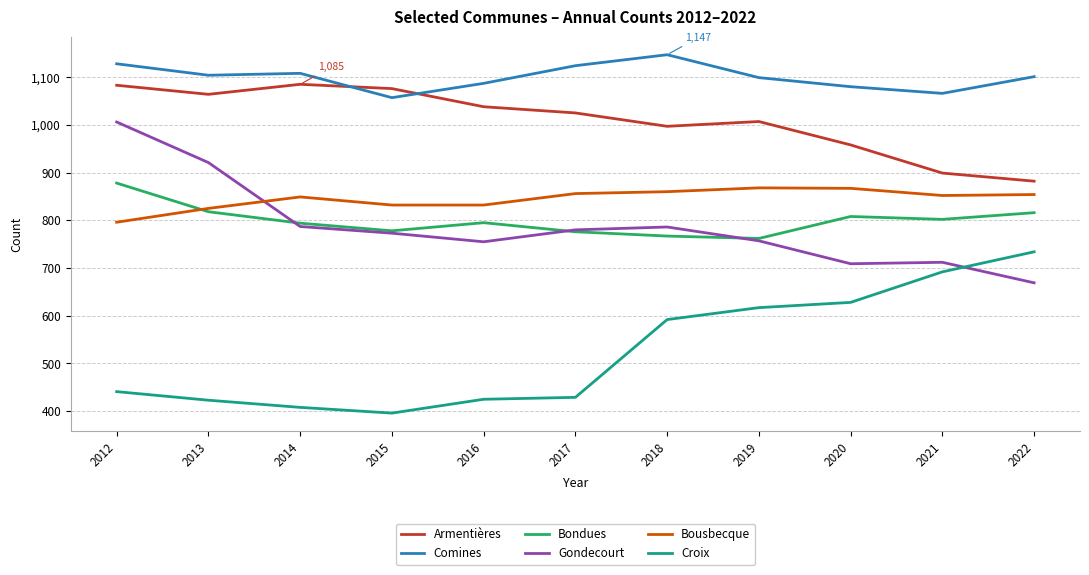

True or false: Croix and Bousbecque cross at least once.

False